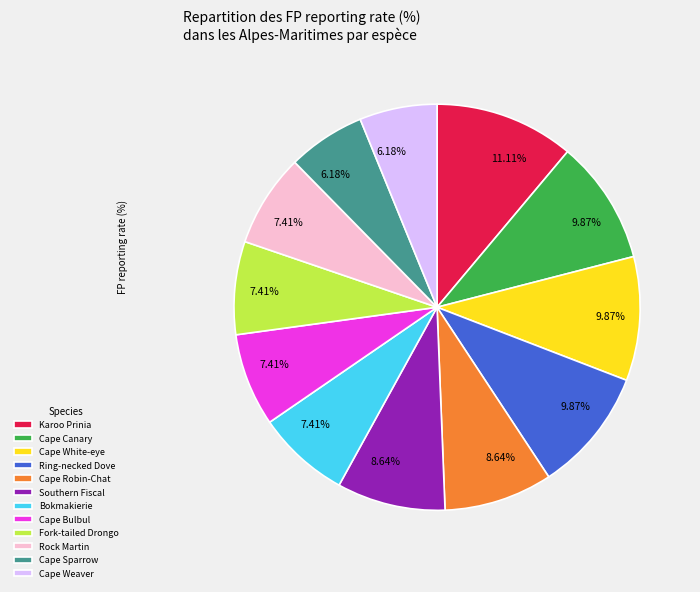

What percentage is the Ring-necked Dove slice, to the nearest percent?

10%